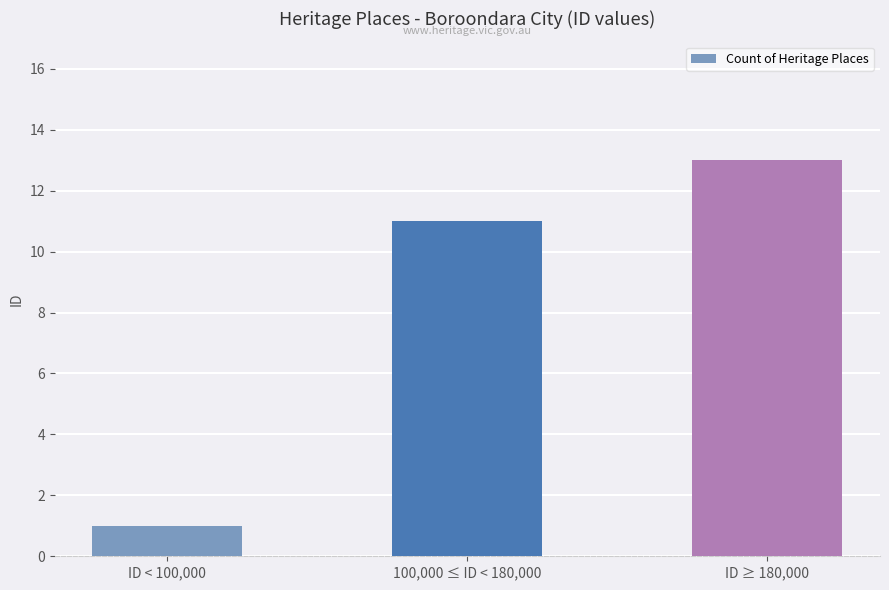

What is the ratio of the value at ID < 100,000 to the value at 100,000 ≤ ID < 180,000?

0.1